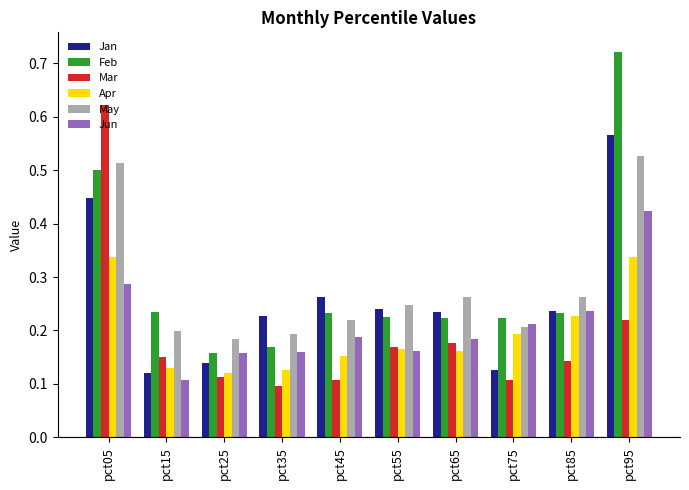

Which label corresponds to the largest value in the chart?

pct95